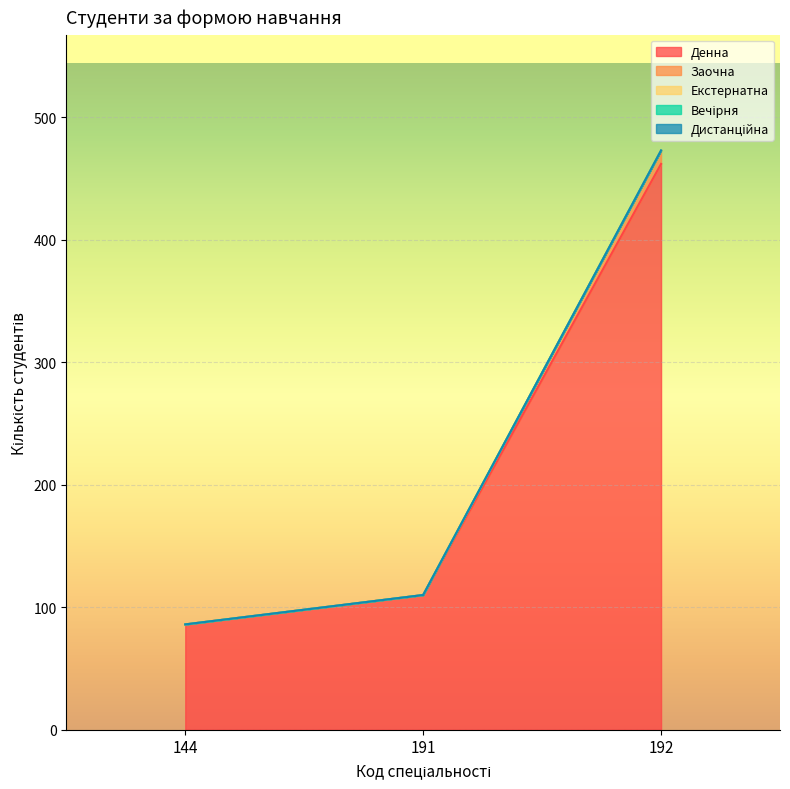

List the series in order of their peak value, highest first.

Денна, Заочна, Екстернатна, Вечірня, Дистанційна